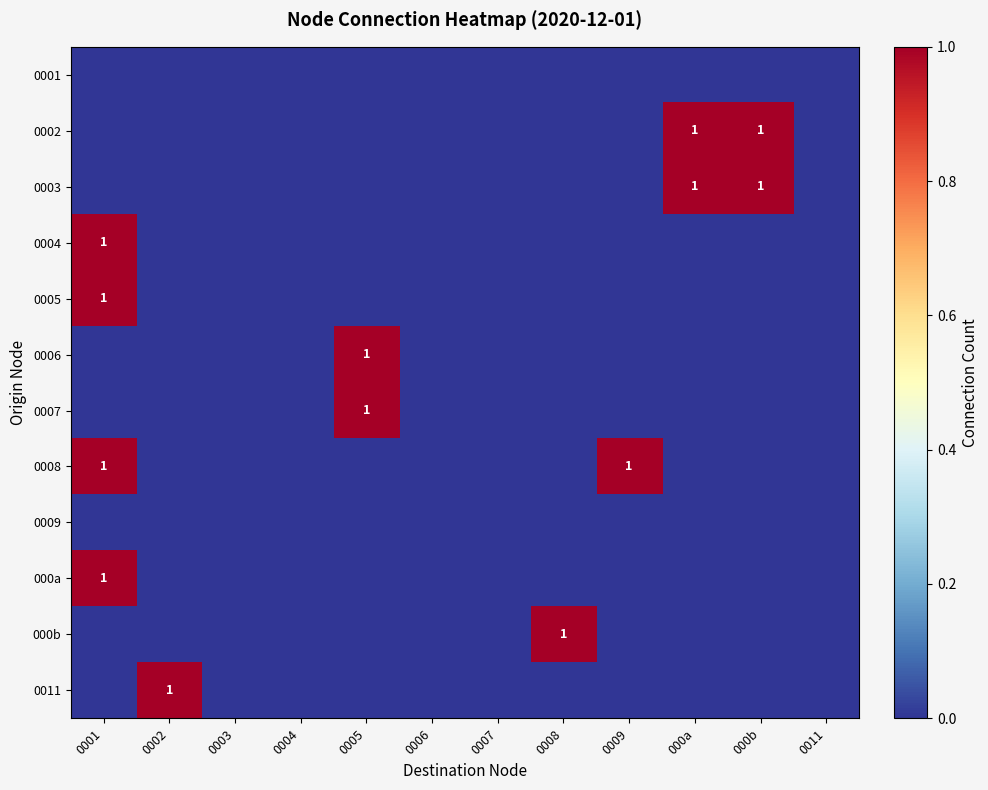

True or false: 0007 has a value of 1 at 0005.

True